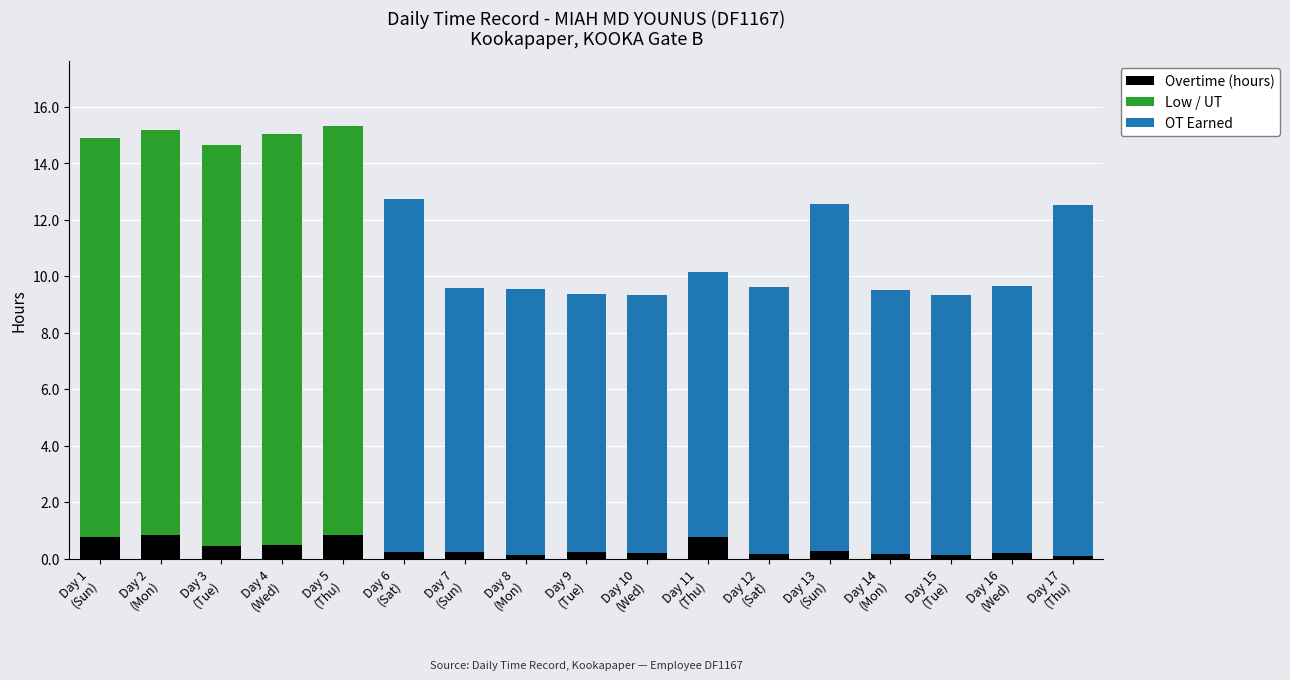

Are the bars horizontal?

No